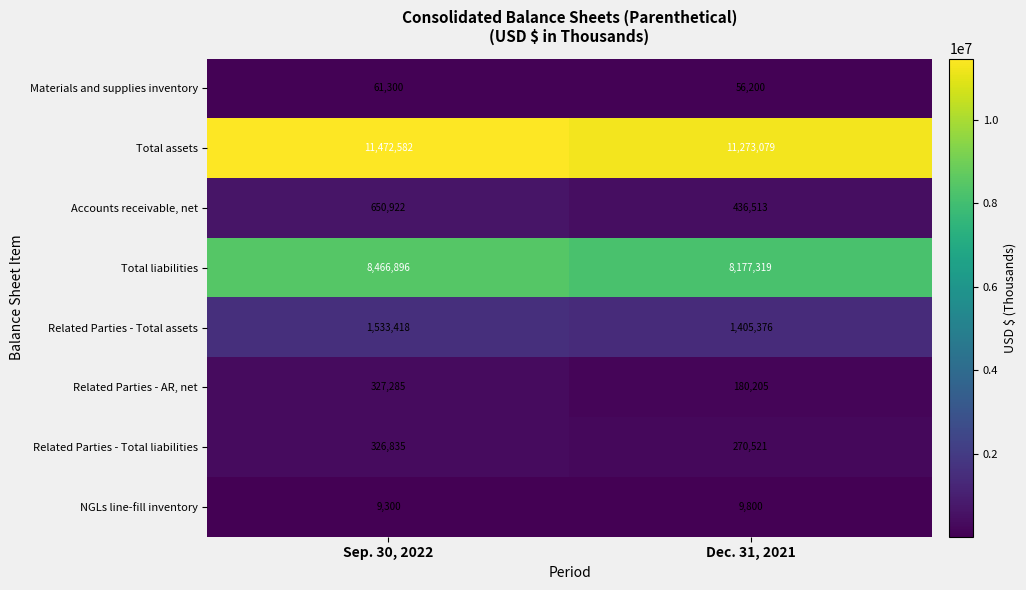

Which series has the widest spread of values?

Total liabilities